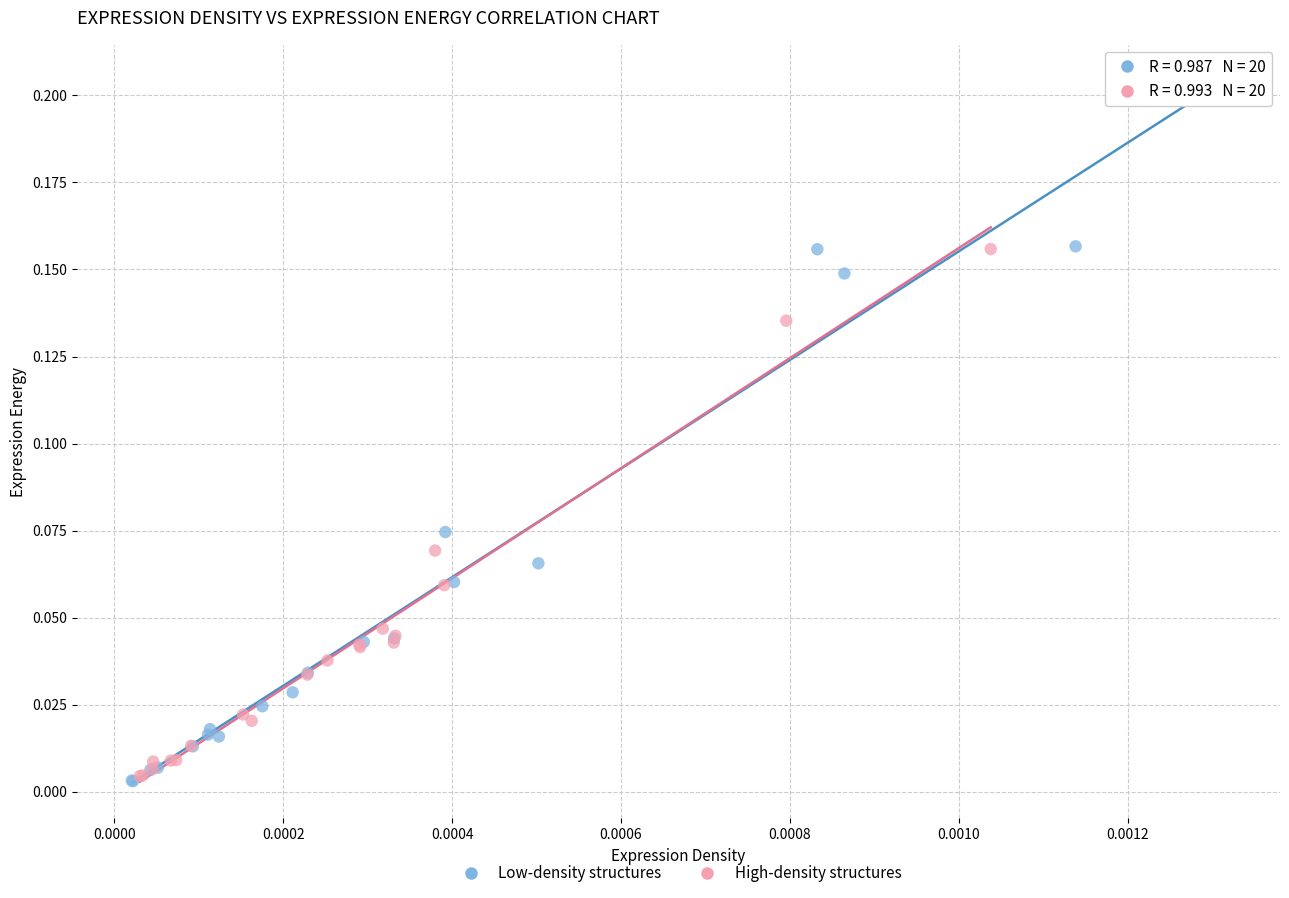

What are all the series names shown in the legend?

Low-density structures, High-density structures